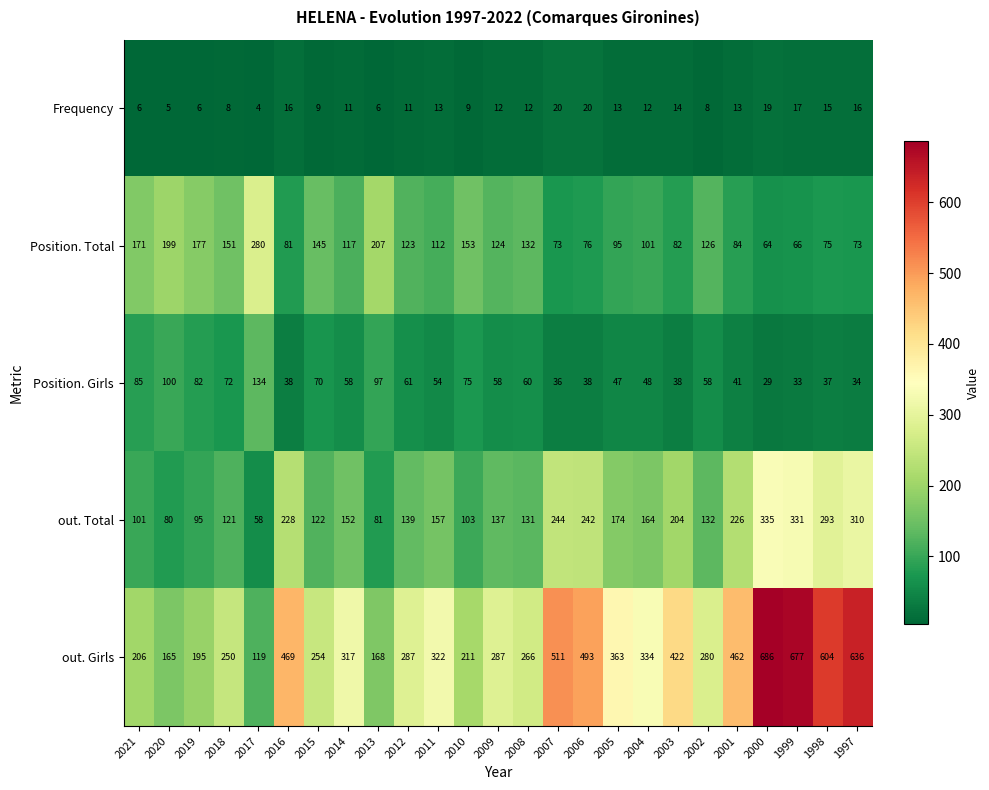

At 1997, list the series in order from largest to smallest.

out. Girls, out. Total, Position. Total, Position. Girls, Frequency